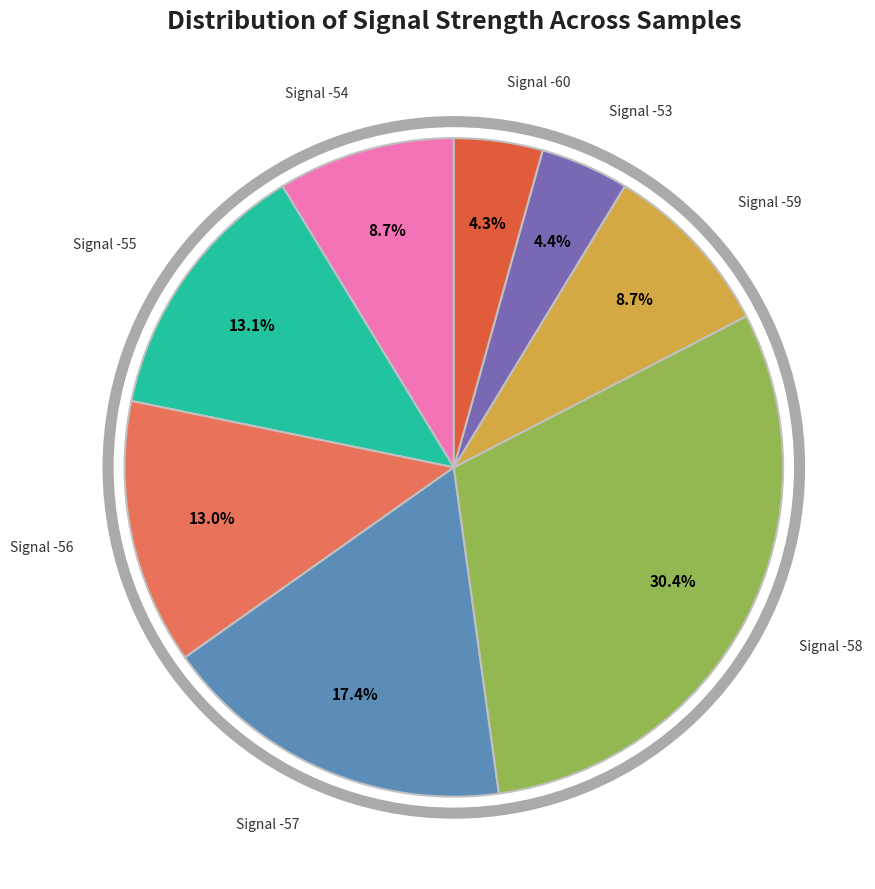

Is there any slice that represents more than half of the pie?

No